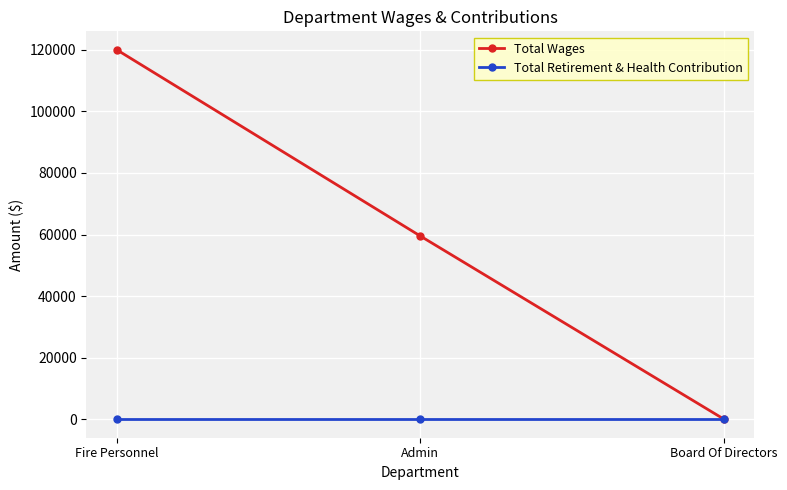

How many distinct data groups are displayed?

2